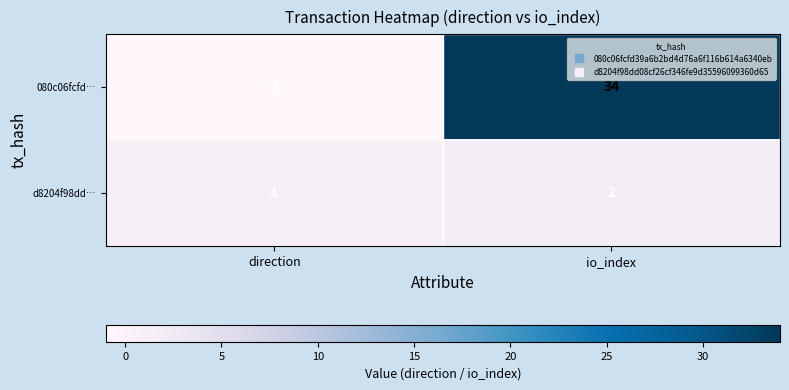

Which series has the largest range (max minus min)?

080c06fcfd…